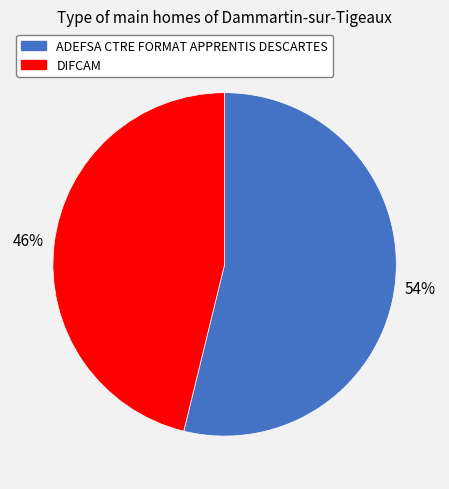

How many segments does this pie chart have?

2